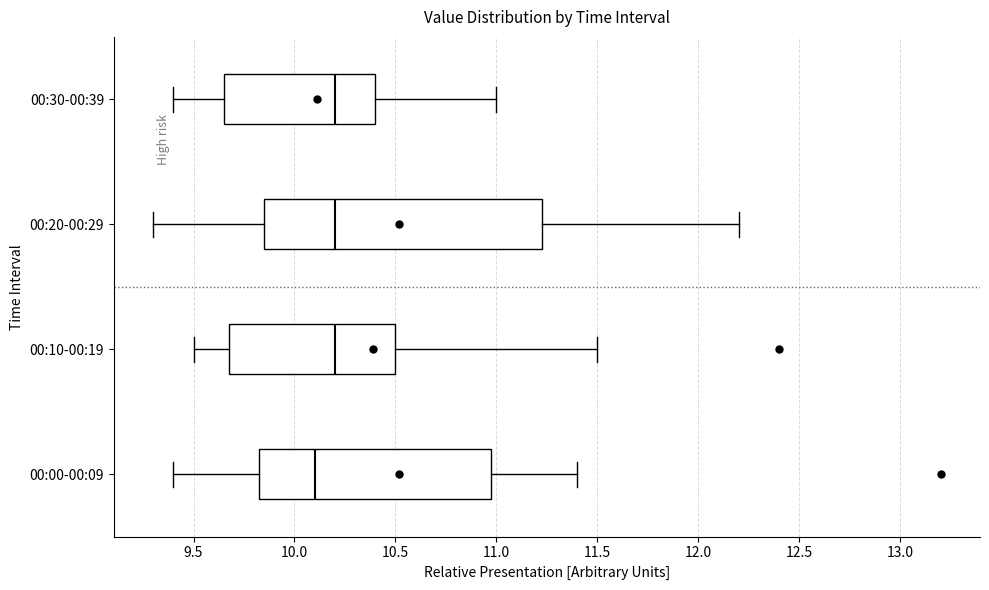

Reading bottom to top, transcribe this box plot: for each box, give where its median line is, the range the box spans, and where its two whiskers end, as read against the x-axis. The values are not printed on the chart, so give them approximately, as read against the axis.

00:00-00:09: median 10.10, box 9.85 to 11.00, whiskers 9.40 to 11.40
00:10-00:19: median 10.20, box 9.70 to 10.50, whiskers 9.50 to 11.50
00:20-00:29: median 10.20, box 9.85 to 11.25, whiskers 9.30 to 12.20
00:30-00:39: median 10.20, box 9.65 to 10.40, whiskers 9.40 to 11.00